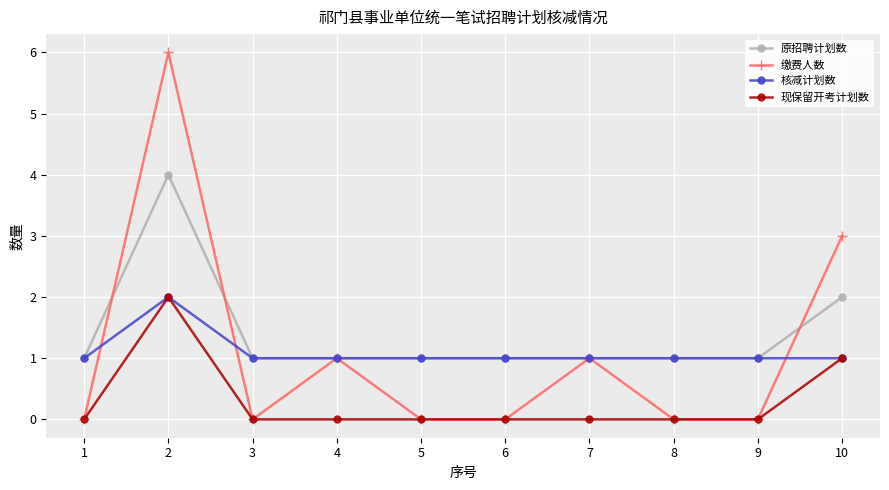

Where is the first local maximum for 原招聘计划数?

2